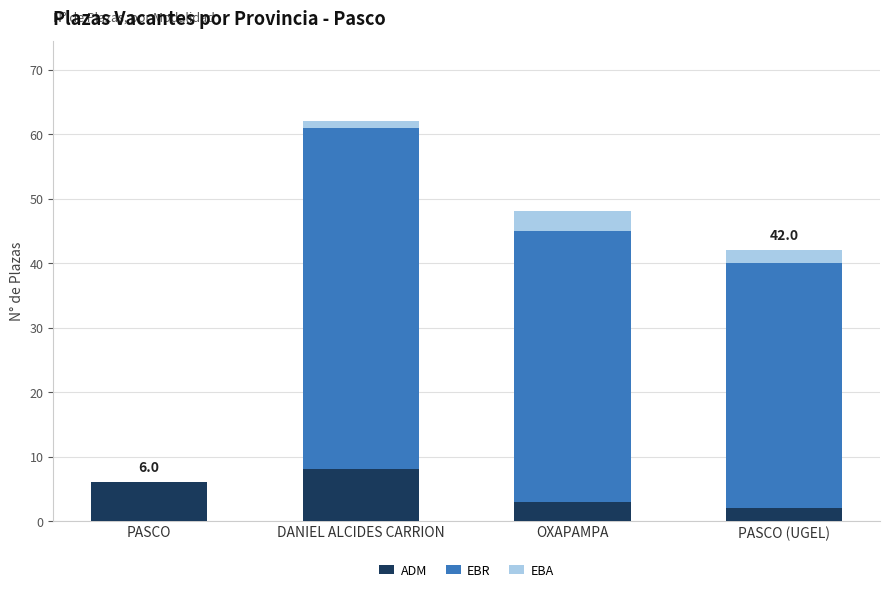

The ADM series shows 10 at PASCO. True or false?

False